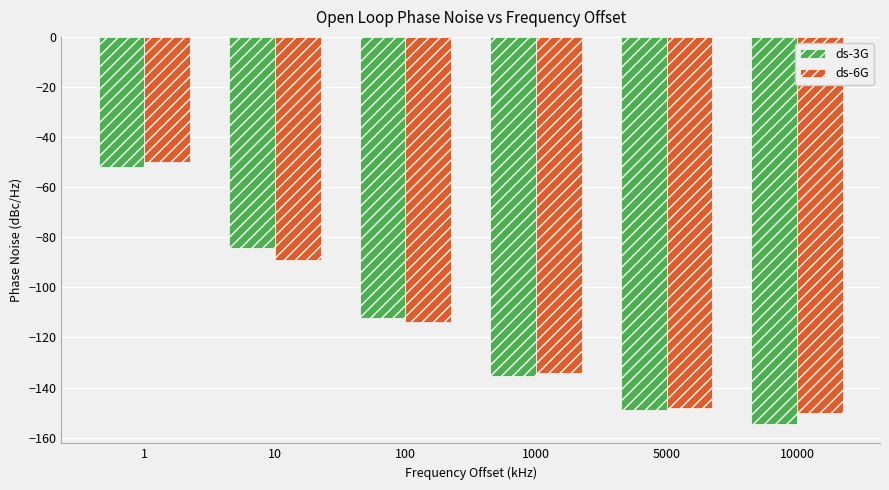

True or false: ds-6G has a value of -88.7 at 1000.

False